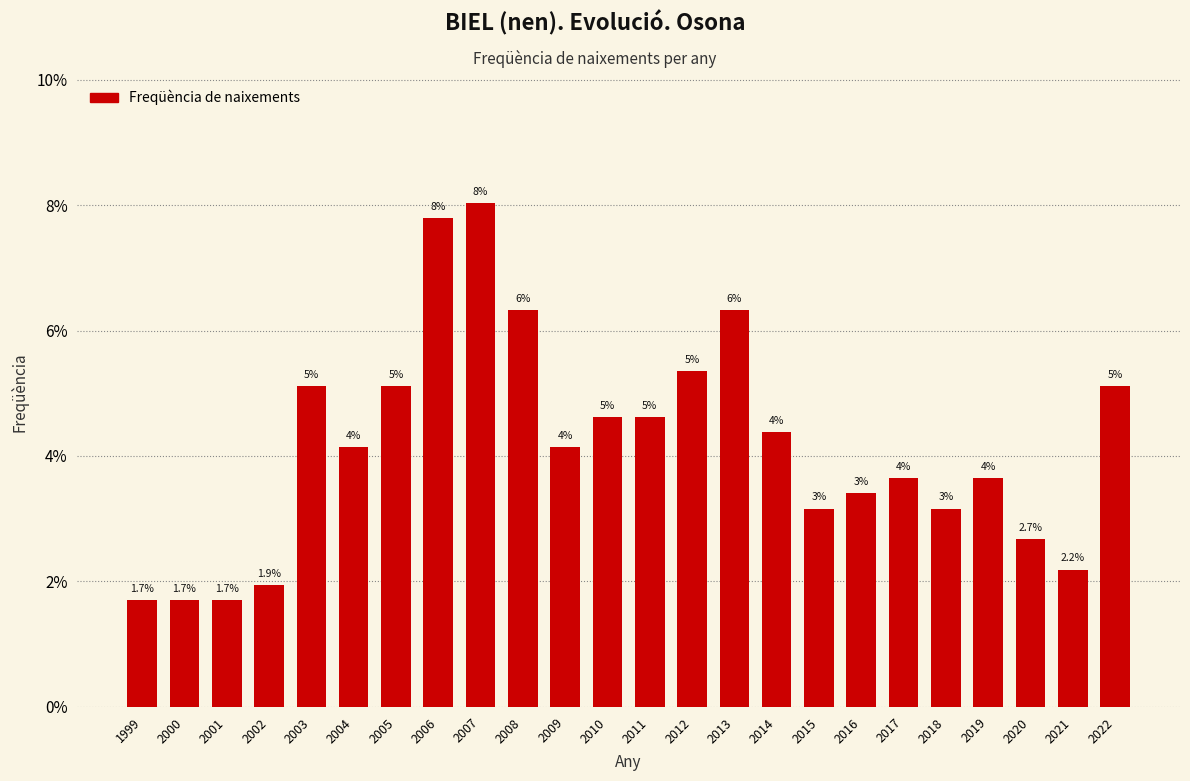

Are the bars horizontal?

No